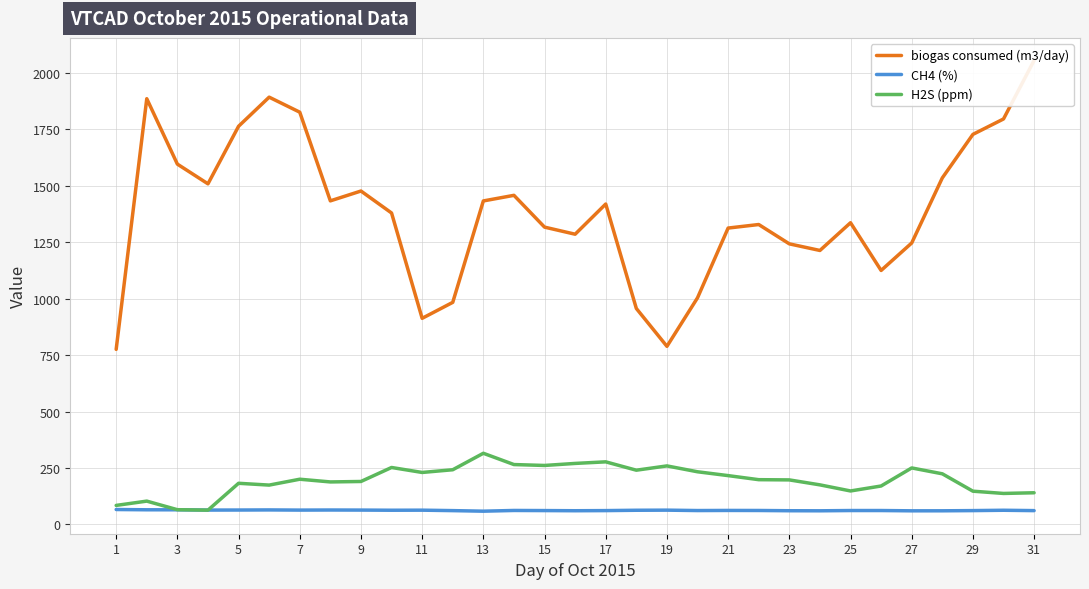

What is the maximum value for CH4 (%)?

65.8